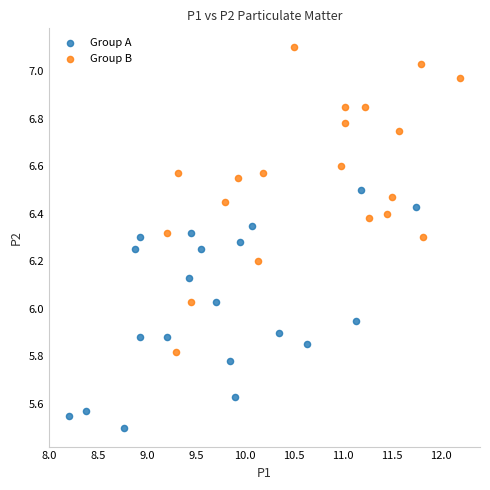

Which series has the widest spread of Y values?

Group B